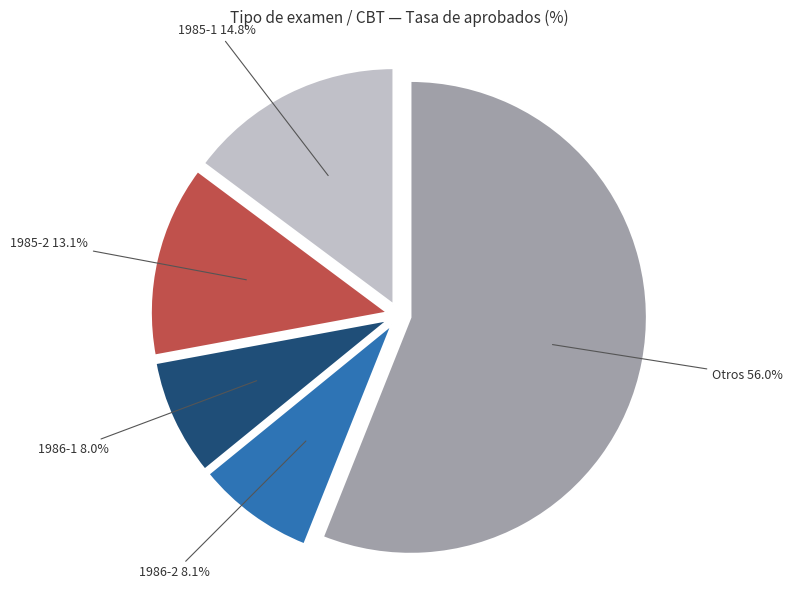

Is there a majority slice in this chart?

Yes